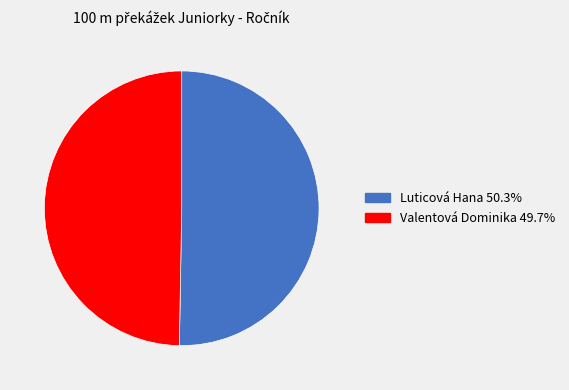

Which category has the biggest portion of the pie?

Luticová Hana